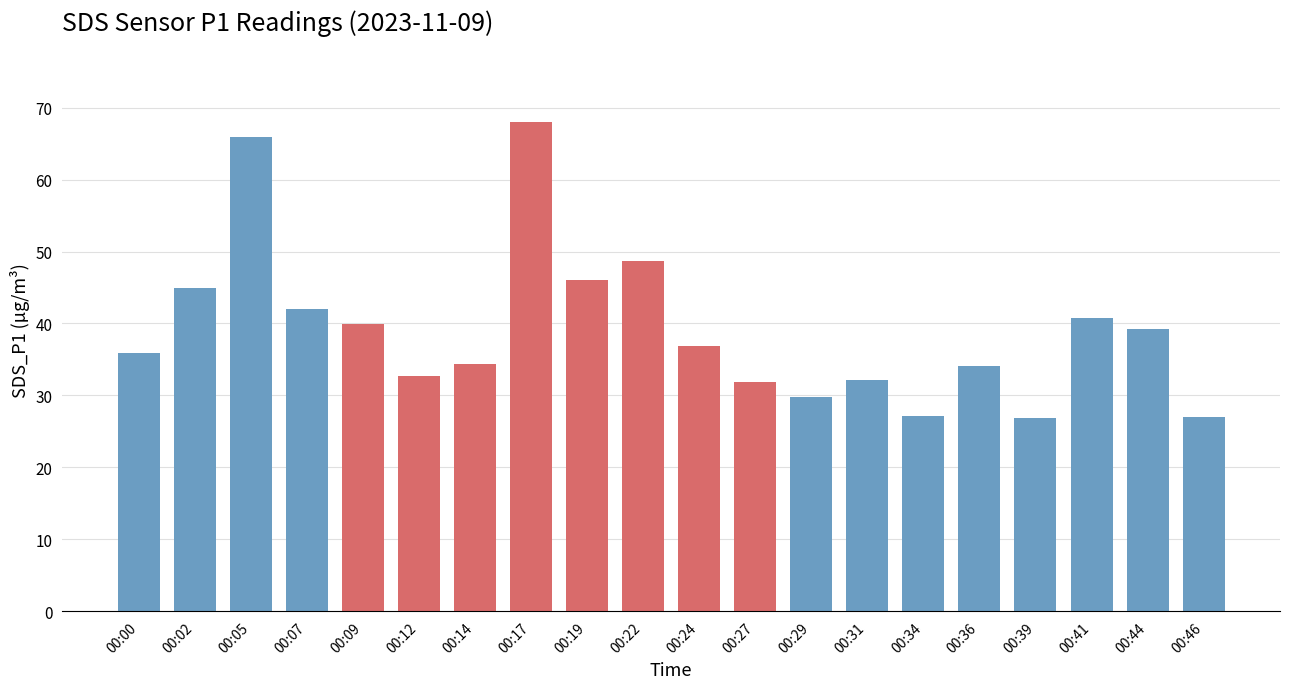

Is it true that the value at 00:14 is 34.4?

True